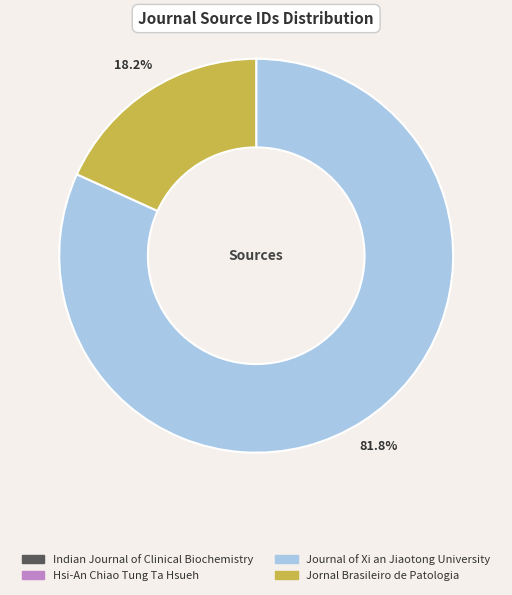

Approximately how many times larger is the value at Journal of Xi an Jiaotong University compared to Jornal Brasileiro de Patologia?

4.5